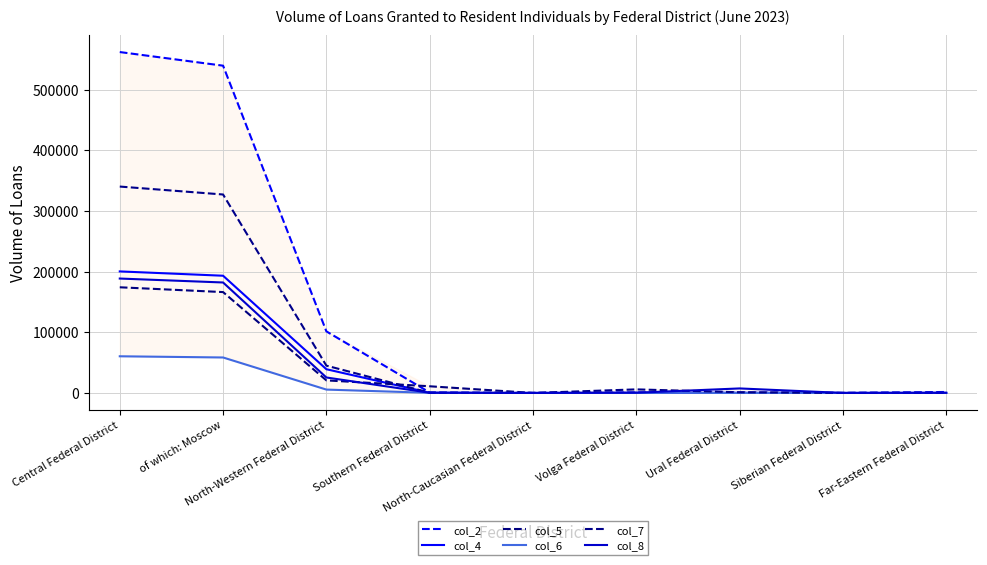

At which label does col_8 first exceed 342?

Central Federal District